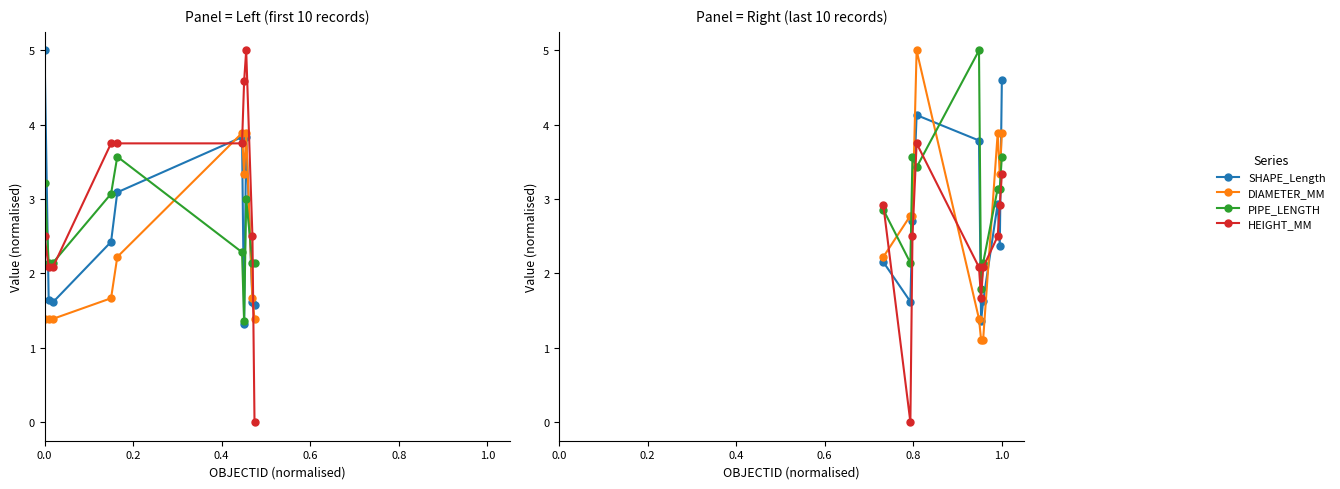

Rank the series at 1.0 from lowest to highest value.

HEIGHT_MM, PIPE_LENGTH, DIAMETER_MM, SHAPE_Length